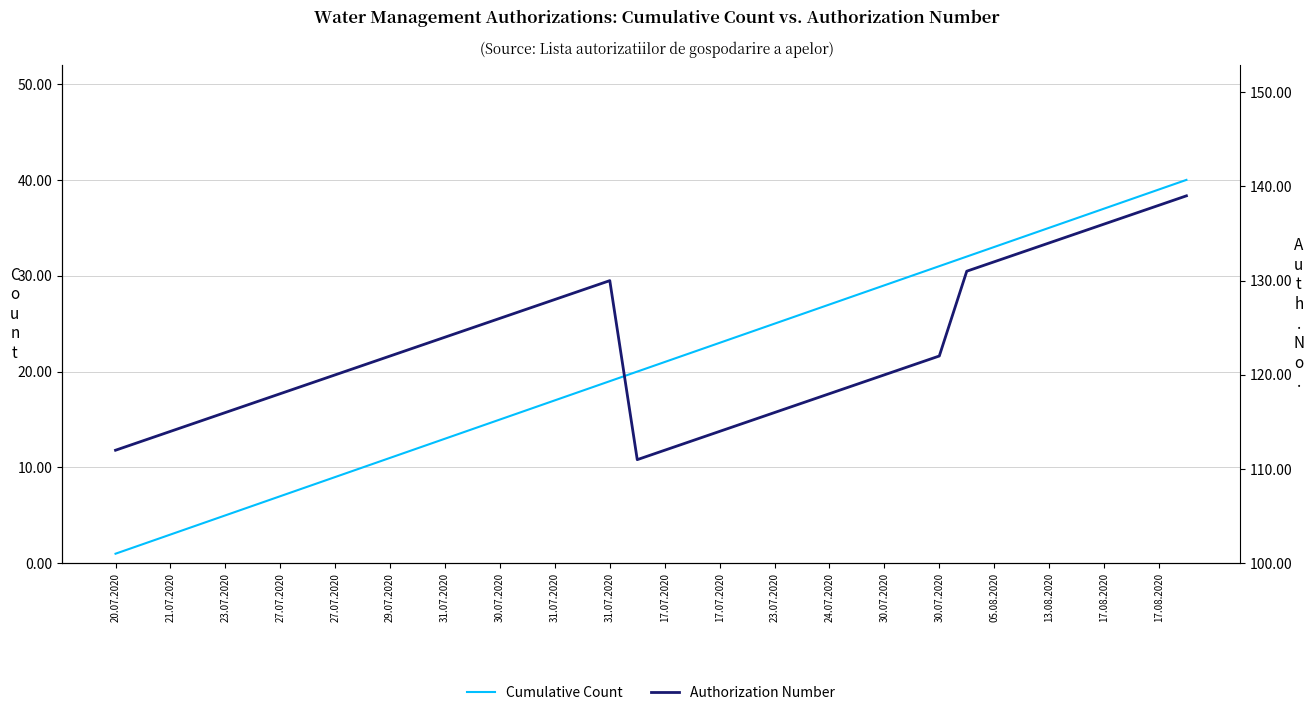

List the series in order of their peak value, highest first.

Authorization Number, Cumulative Count